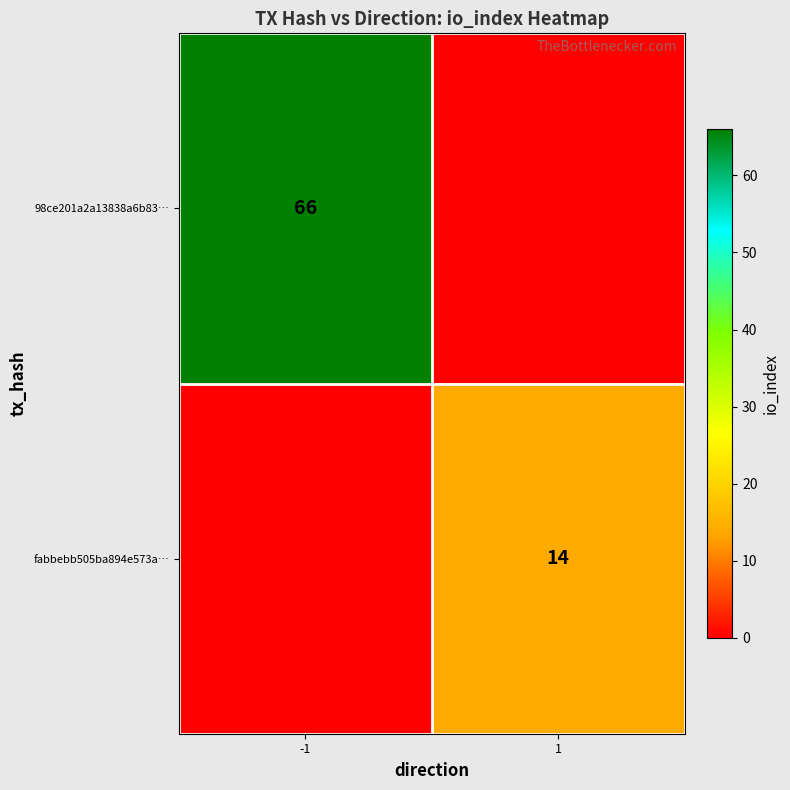

True or false: 98ce201a2a13838a6b83… has a value of 38 at -1.

False